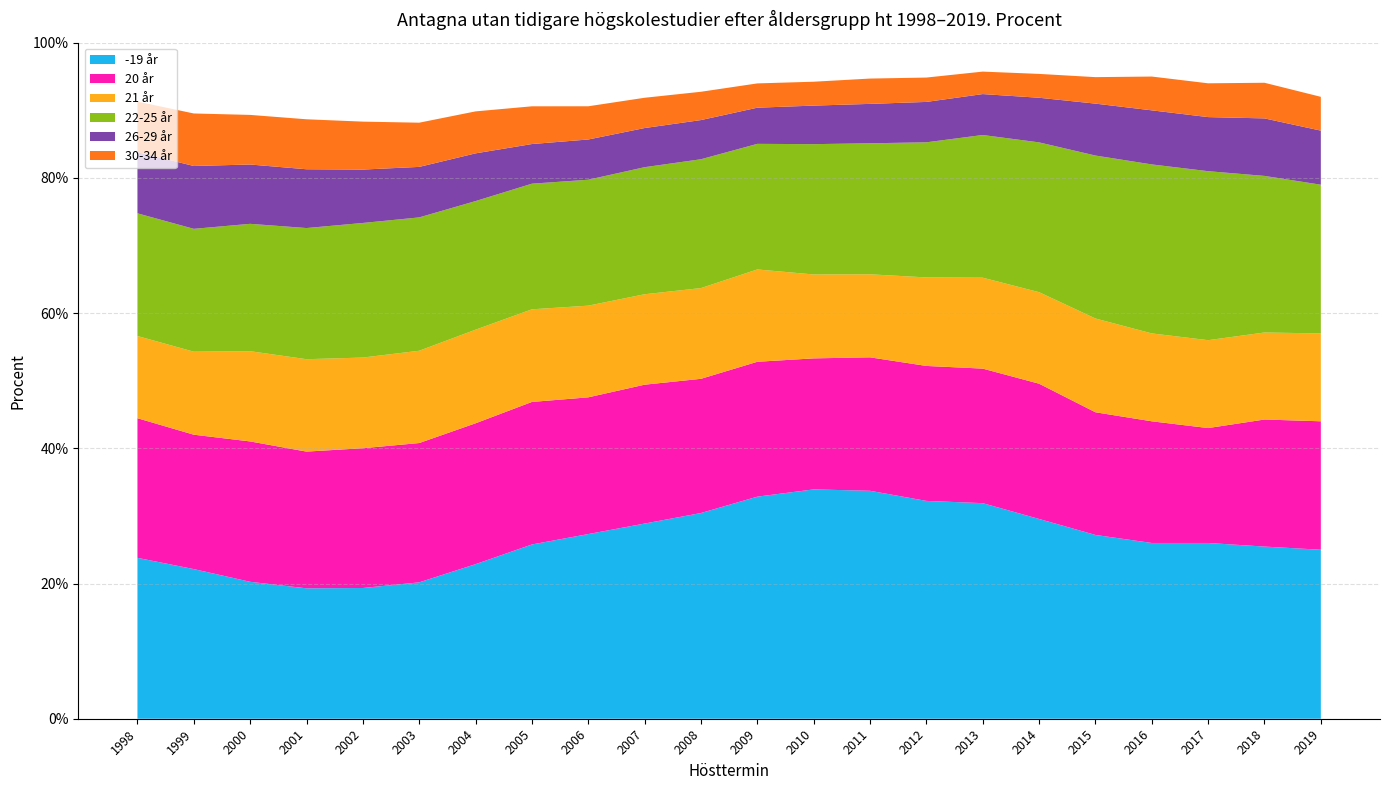

Reading left to right, list all the values displayed in this chart.

-19 år: 23.8	22.1	20.3	19.3	19.3	20.2	22.9	25.8	27.3	28.9	30.4	32.9	33.9	33.7	32.2	31.9	29.6	27.2	26.0	26.0	25.5	25.0
20 år: 20.7	19.9	20.8	20.2	20.7	20.6	20.8	21.1	20.2	20.5	19.9	20.0	19.4	19.7	20.0	19.9	20.0	18.1	18.0	17.0	18.8	19.0
21 år: 12.2	12.3	13.3	13.7	13.4	13.7	13.8	13.7	13.6	13.4	13.4	13.7	12.4	12.3	13.1	13.4	13.5	13.9	13.0	13.0	12.9	13.0
22-25 år: 18.2	18.2	18.8	19.4	19.9	19.7	19.0	18.6	18.6	18.8	19.1	18.6	19.3	19.4	20.0	21.1	22.2	24.1	25.0	25.0	23.2	22.0
26-29 år: 9.1	9.3	8.8	8.7	7.9	7.5	7.1	5.9	6.0	5.8	5.8	5.4	5.7	5.8	6.0	6.1	6.6	7.7	8.0	8.0	8.5	8.0
30-34 år: 7.5	7.8	7.3	7.4	7.1	6.5	6.2	5.6	4.9	4.5	4.2	3.6	3.5	3.7	3.6	3.3	3.5	3.9	5.0	5.0	5.3	5.0